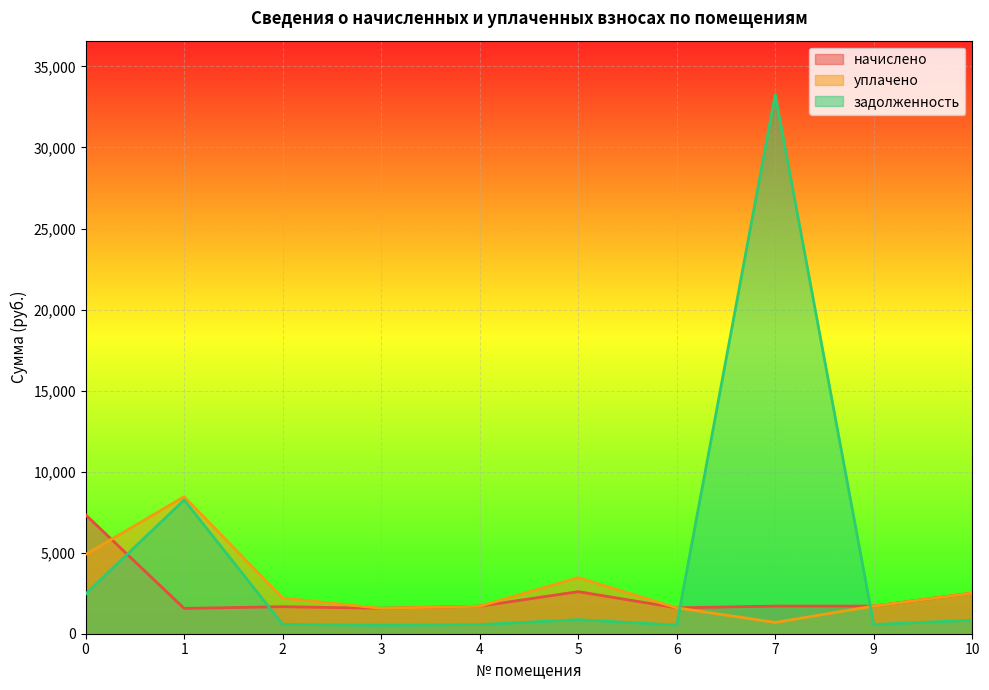

What is the difference between the second highest and minimum values in the задолженность series?

7730.4